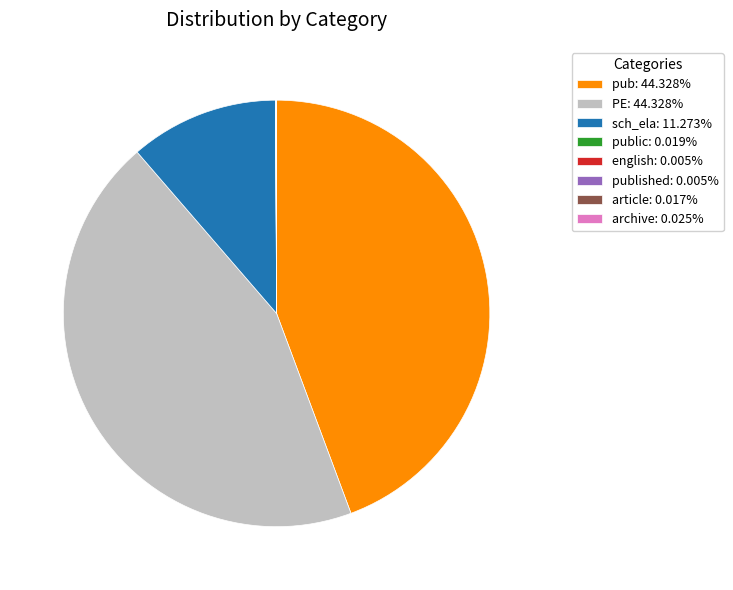

Is sch_ela: 11.273% the majority of the pie?

No